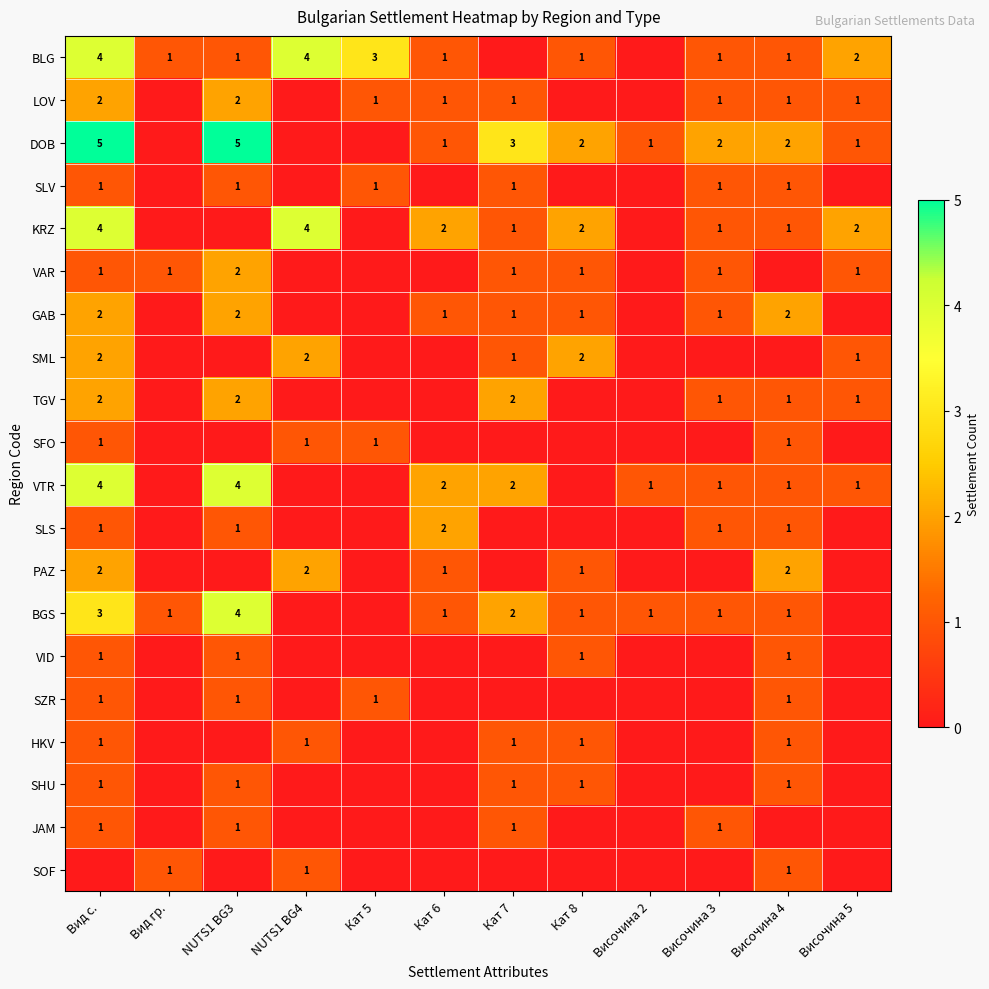

The BLG series shows 1 at NUTS1 BG3. True or false?

True